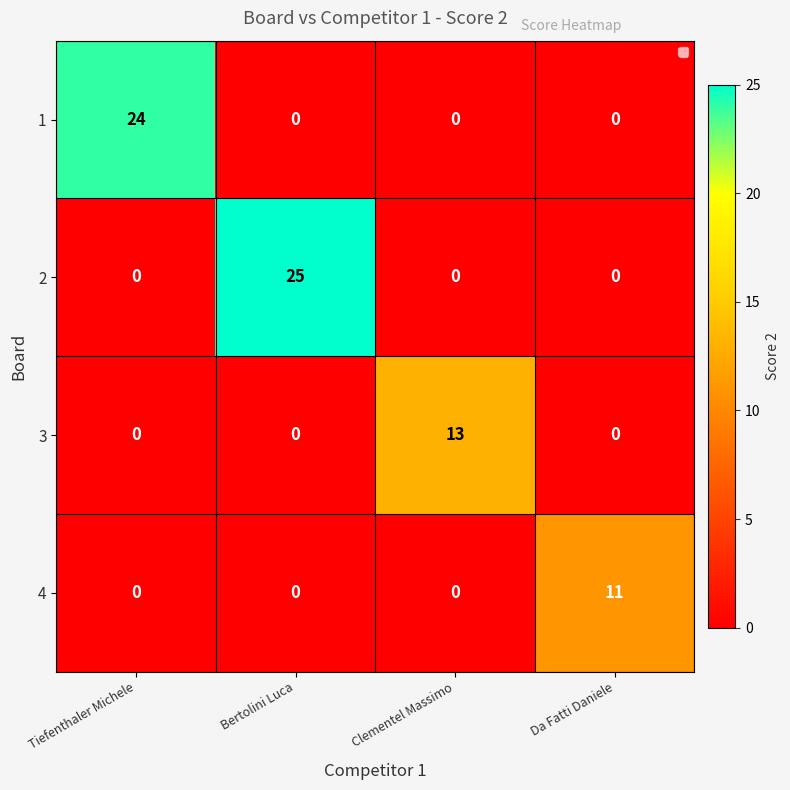

What is the sum of all 1 values?

24